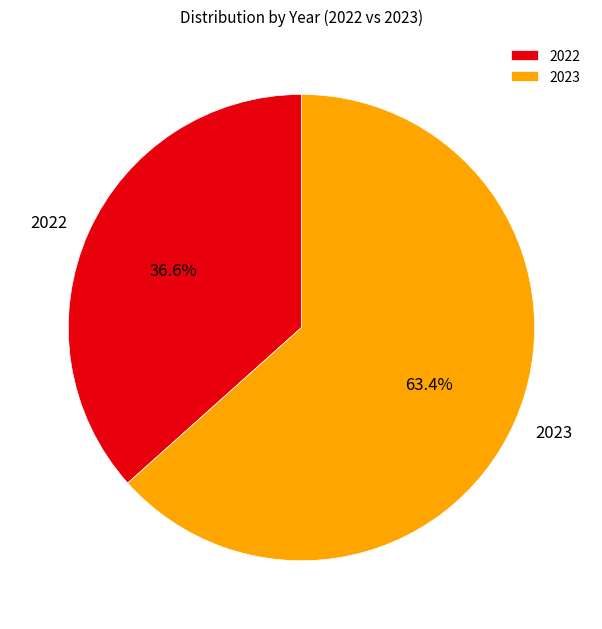

Combined, do 2023 and 2022 account for over 50%?

Yes